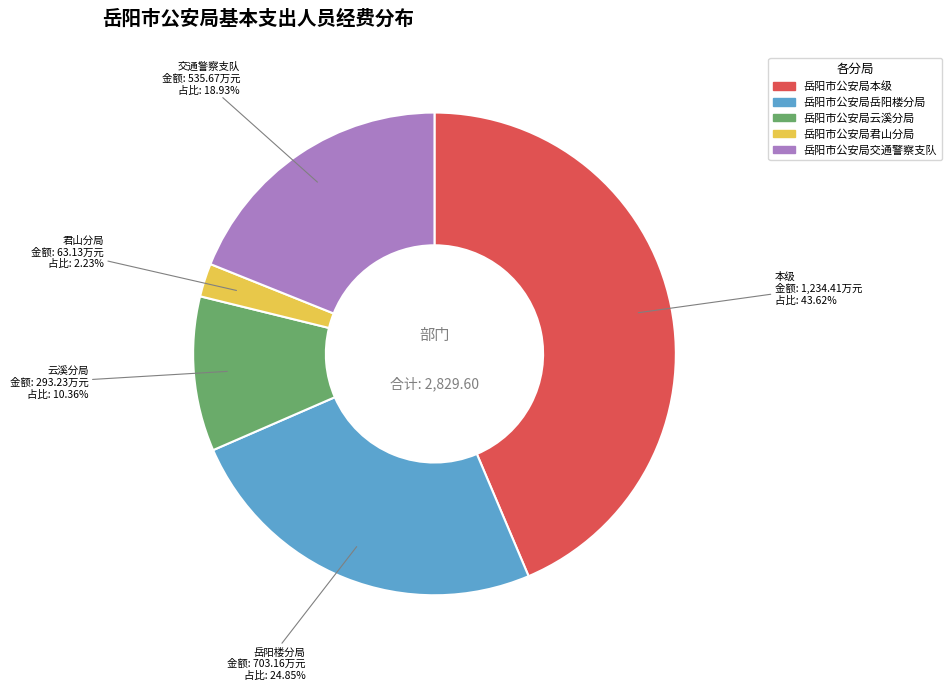

Is it true that 岳阳市公安局君山分局 is 2% of the pie?

True